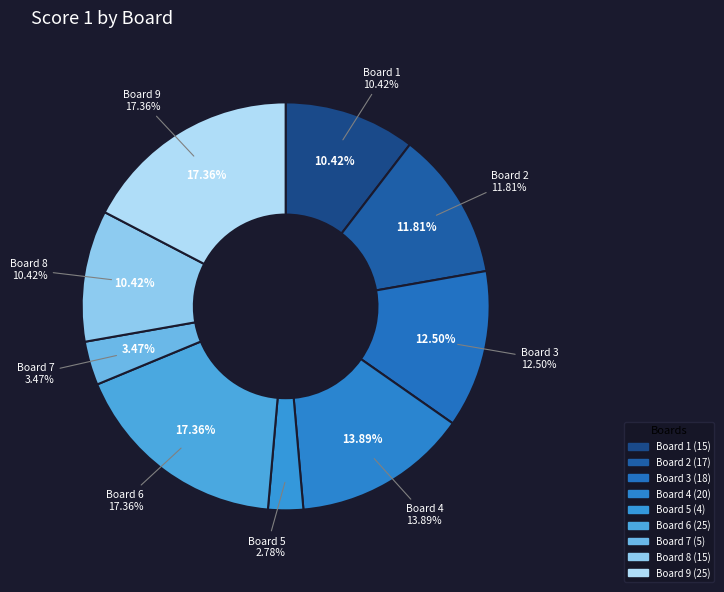

Does Board 5 represent more than half of the total?

No